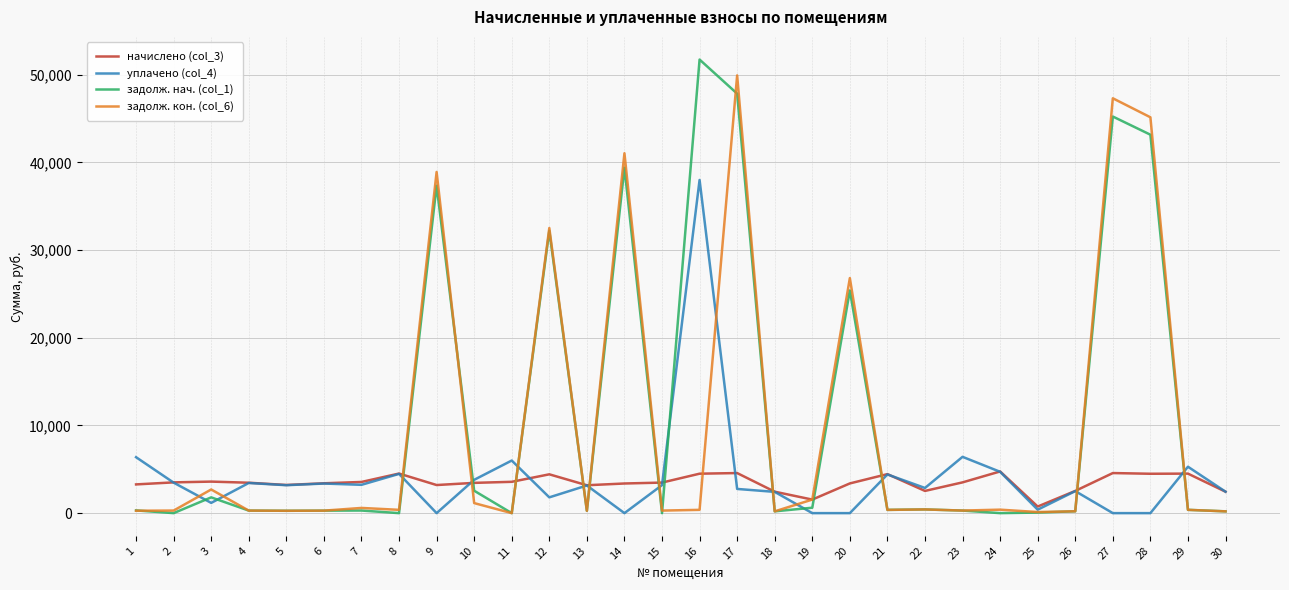

True or false: задолж. нач. (col_1) and начислено (col_3) intersect in this chart.

True